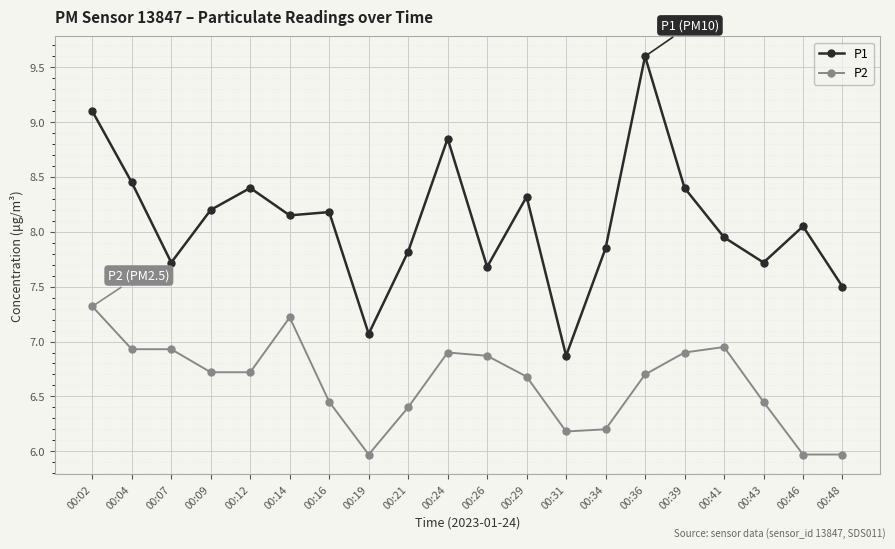

What is the sum of all P1 values?

161.9